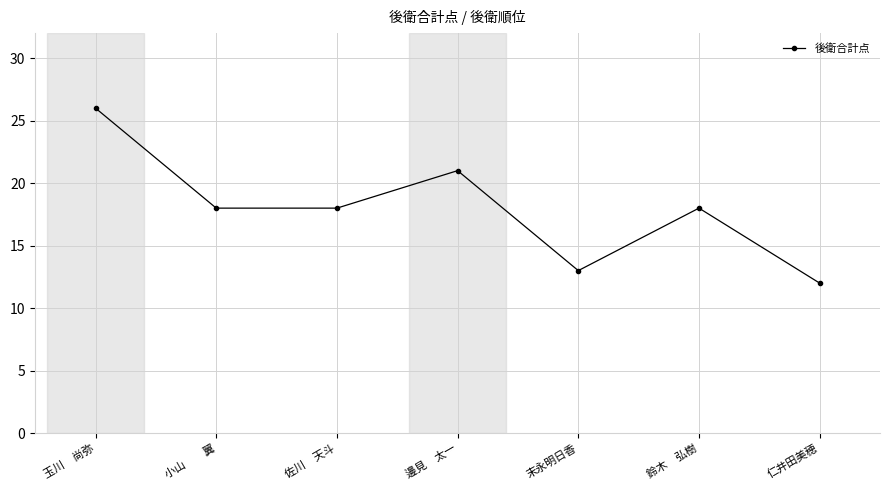

What position from the right is 仁井田美穂?

1